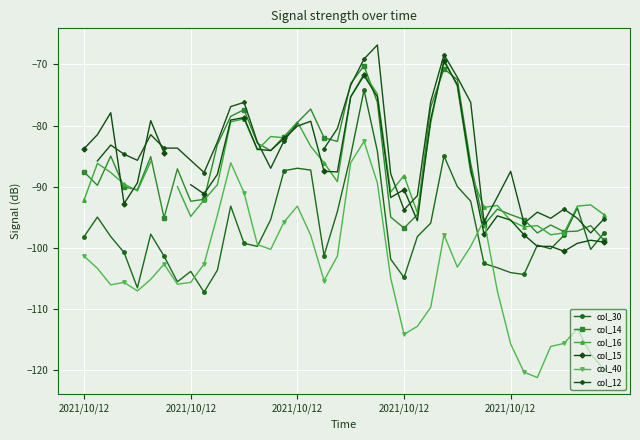

The value of col_14 at 2021/10/12 is -48.1. True or false?

False